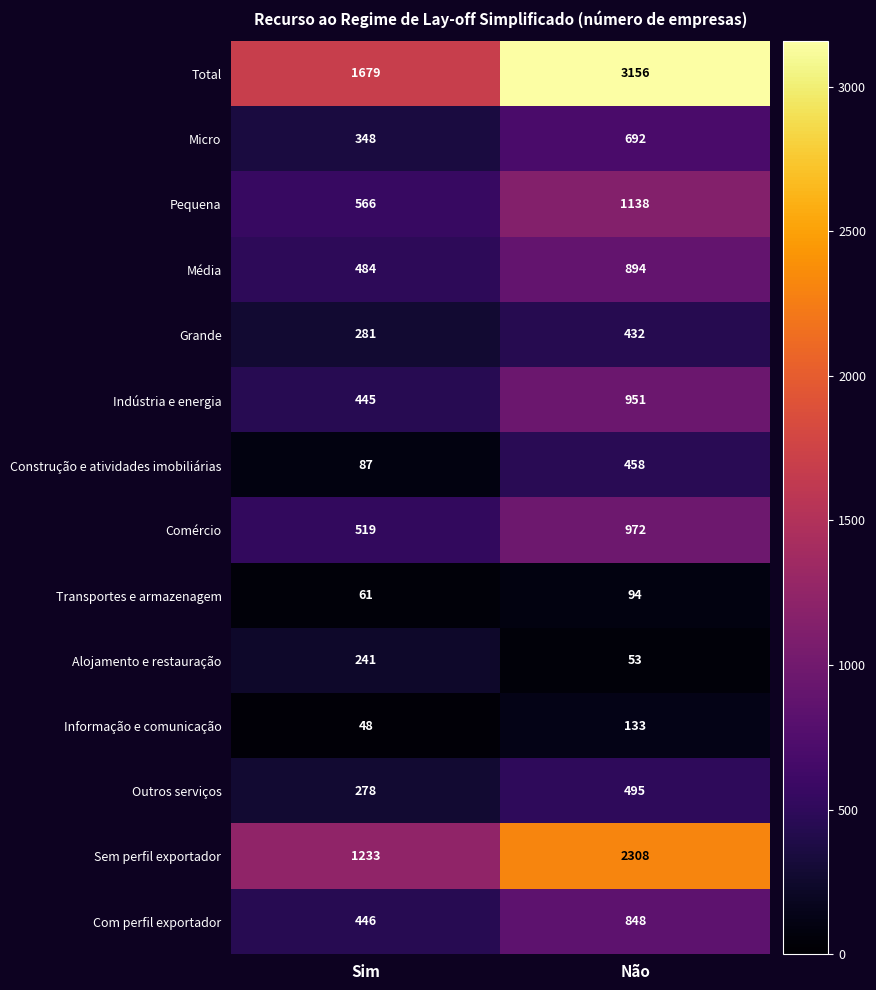

Which label corresponds to the smallest value in the chart?

Sim